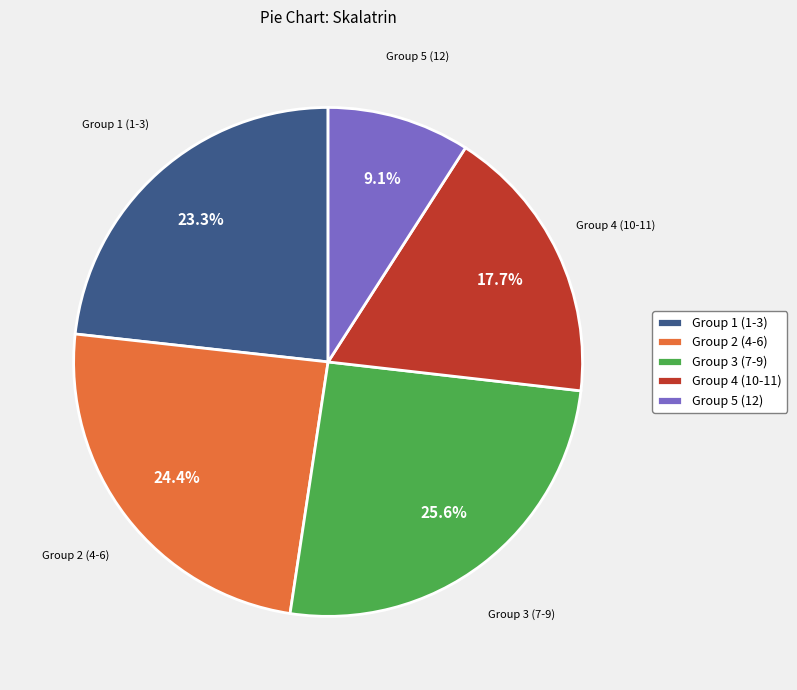

Do Group 4 (10-11) and Group 1 (1-3) together represent more than half of the pie?

No